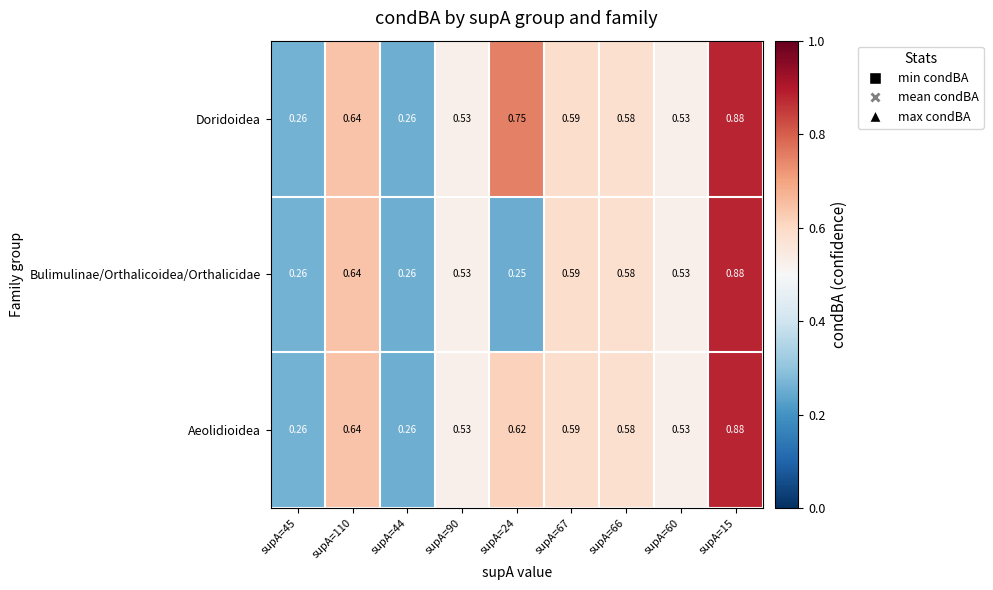

Count the number of categories in the chart.

9